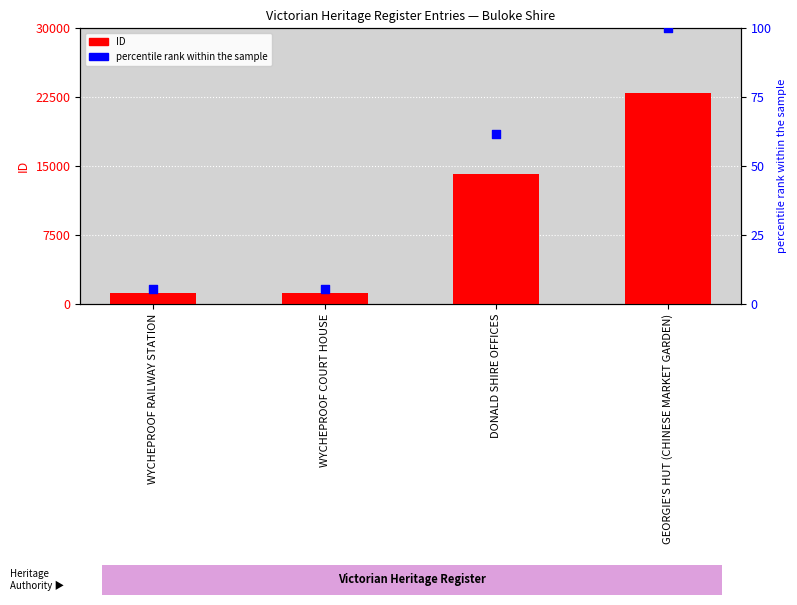

Which series has the largest total across all categories?

ID